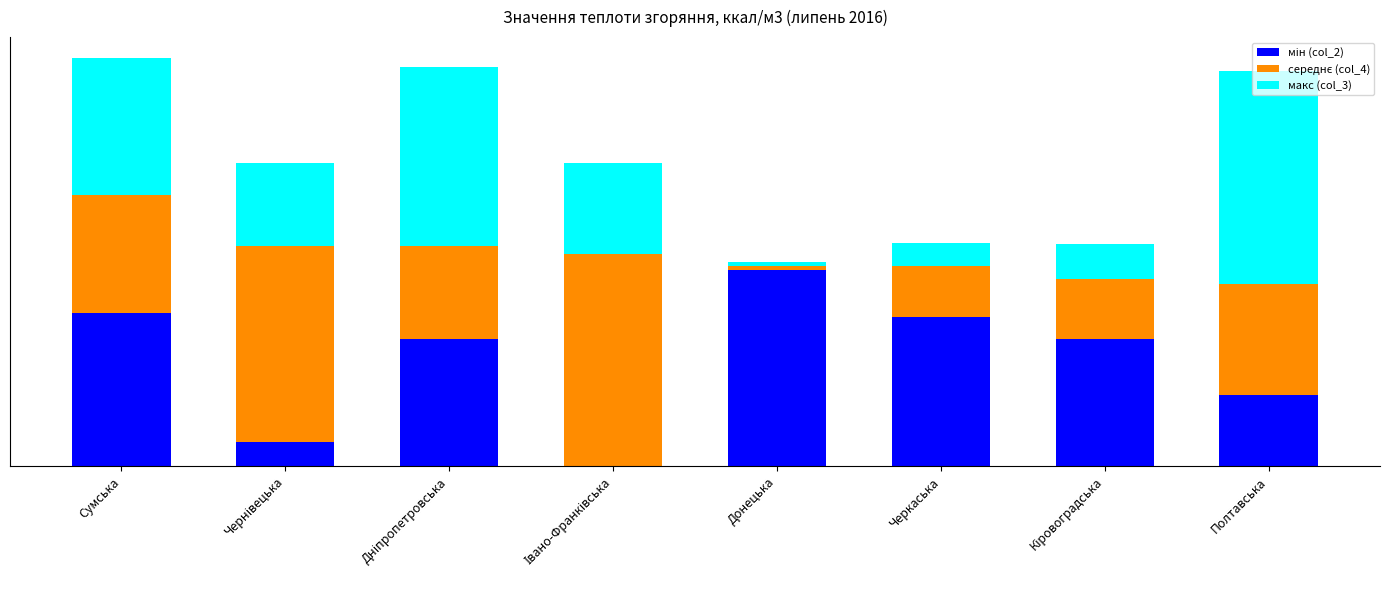

Are the bars horizontal?

No